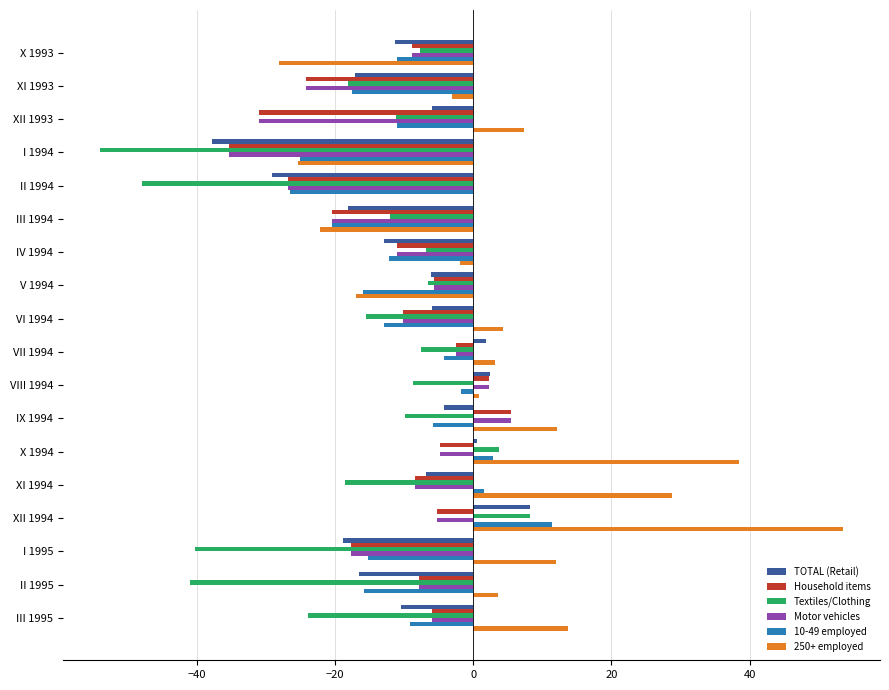

What is the total value across all series at II 1994?

-157.4